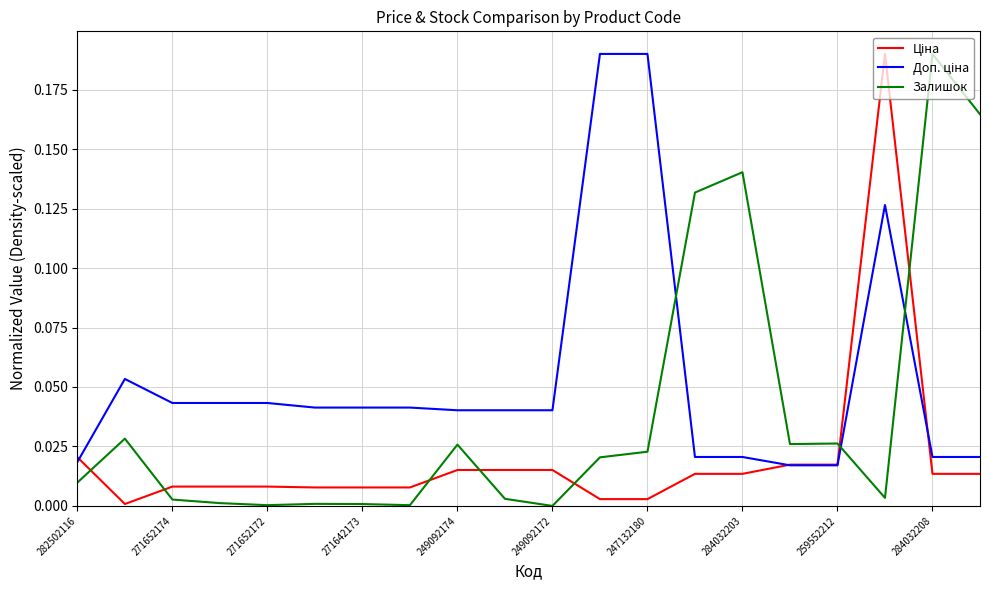

At which category does the chart reach its minimum across all series?

249092172